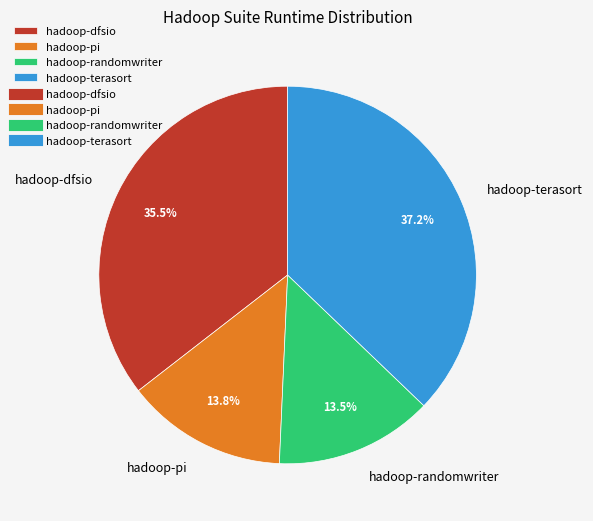

To the nearest percent, what is the average slice percentage?

25%